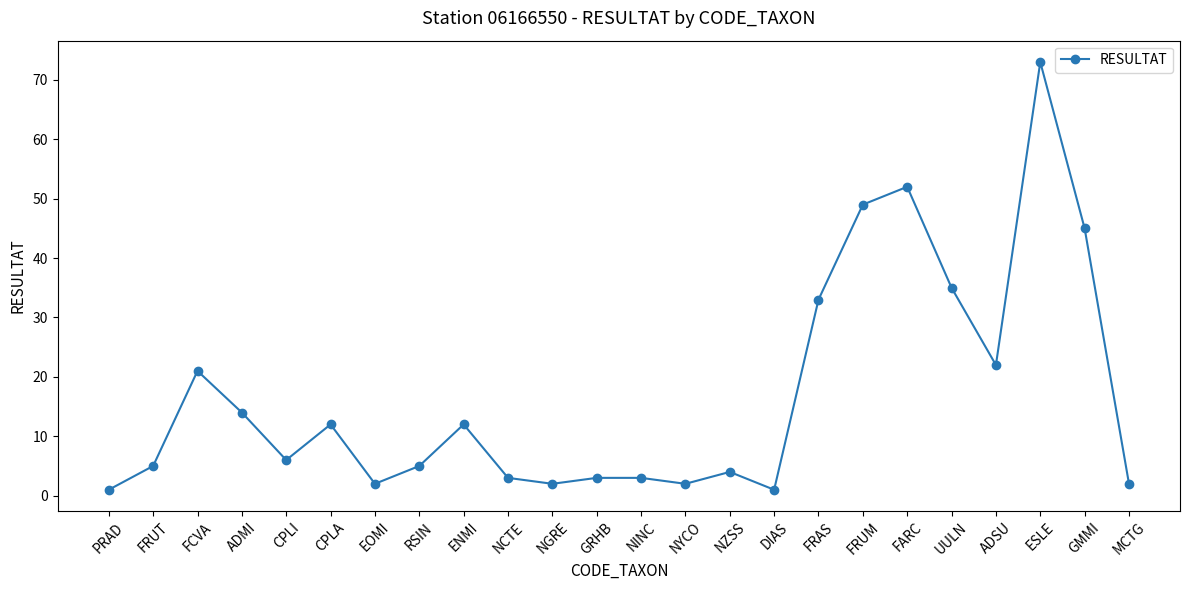

What is the difference between the values at ADMI and FRUM?

35